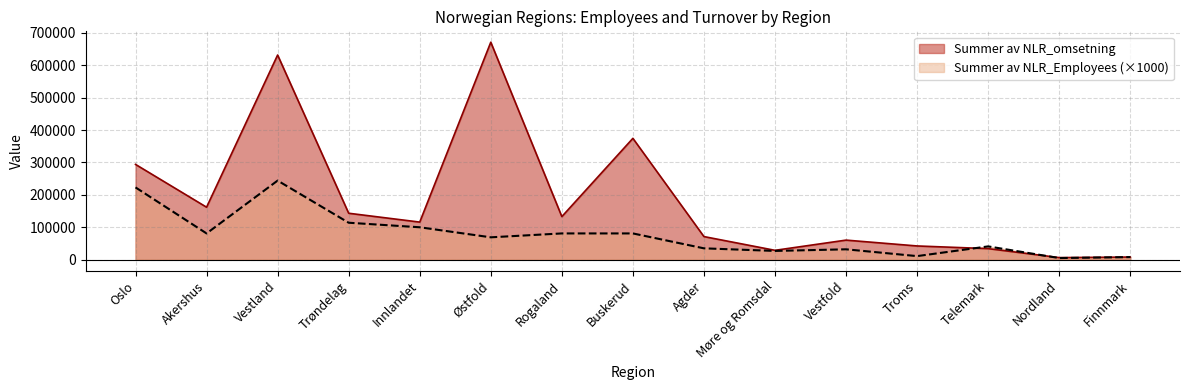

Reading right to left, list all the values displayed in this chart.

Summer av NLR_omsetning: Finnmark=8108	Nordland=6395	Telemark=34082	Troms=42346	Vestfold=60365	Møre og Romsdal=28878	Agder=71274	Buskerud=374397	Rogaland=132941	Østfold=671021	Innlandet=115981	Trøndelag=143280	Vestland=631491	Akershus=161903	Oslo=293982
Summer av NLR_Employees: Finnmark=8000	Nordland=5000	Telemark=41000	Troms=11000	Vestfold=32000	Møre og Romsdal=27000	Agder=35000	Buskerud=81000	Rogaland=81000	Østfold=69000	Innlandet=100000	Trøndelag=114000	Vestland=244000	Akershus=81000	Oslo=223000